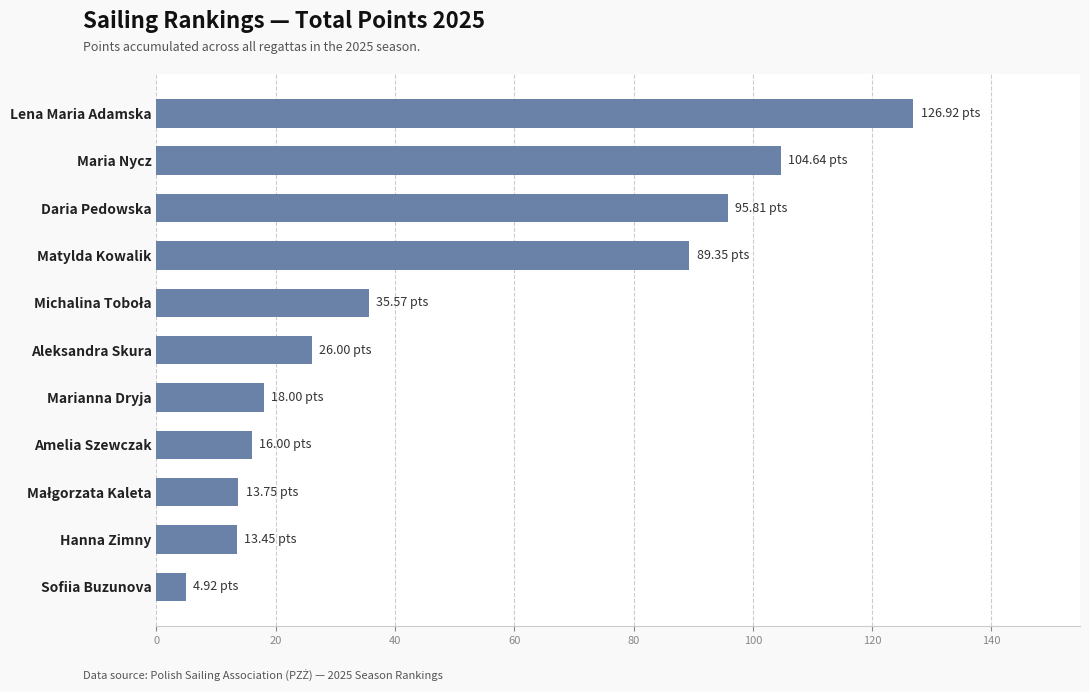

How many categories are shown in the chart?

11